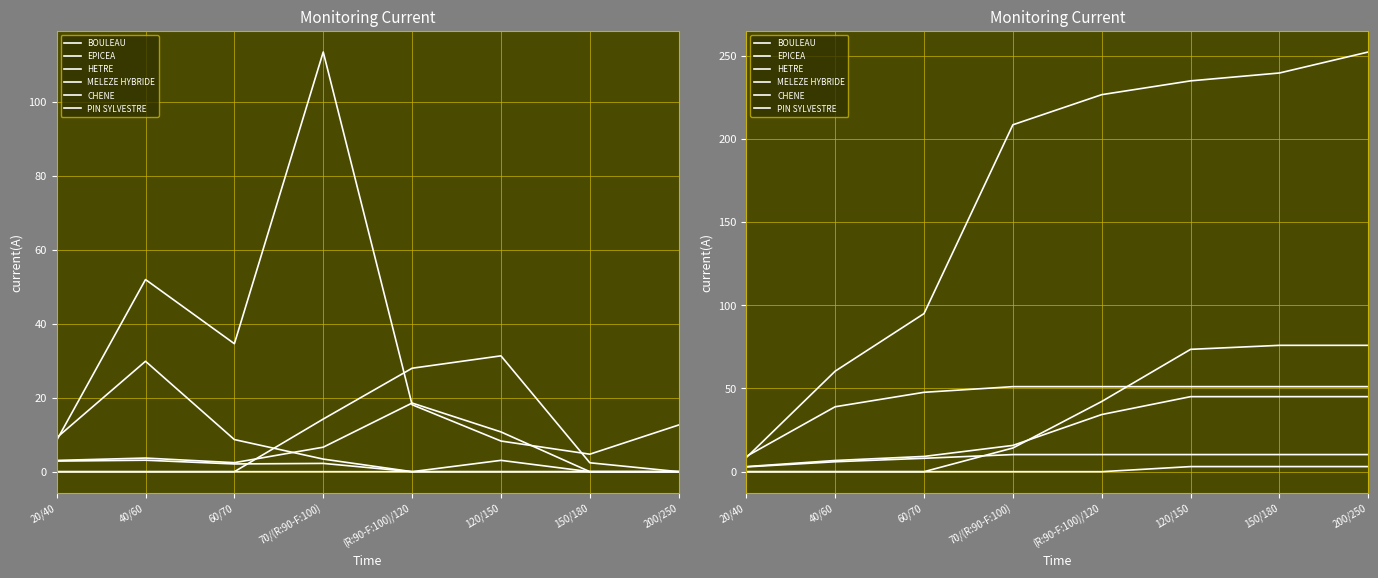

What is the lowest value of the BOULEAU series?

2.9